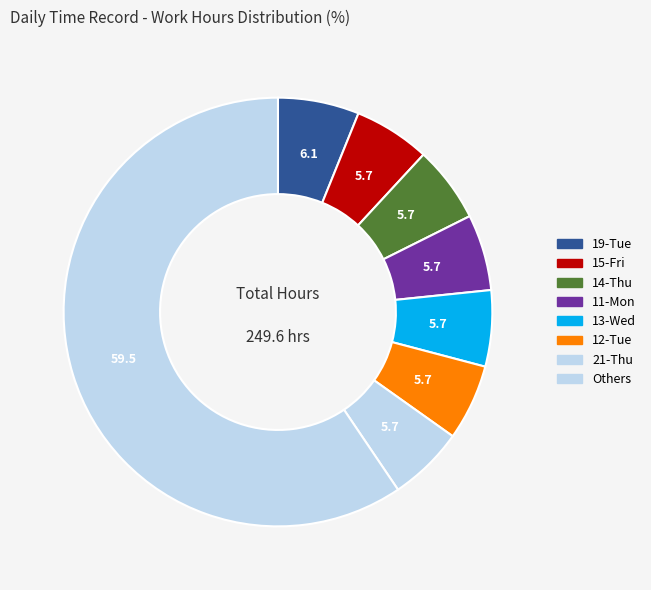

How many segments does this pie chart have?

8